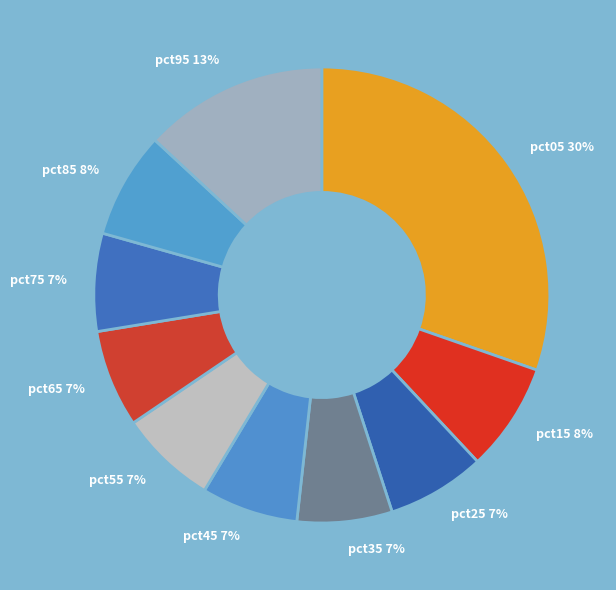

What is the largest slice in the pie chart?

pct05